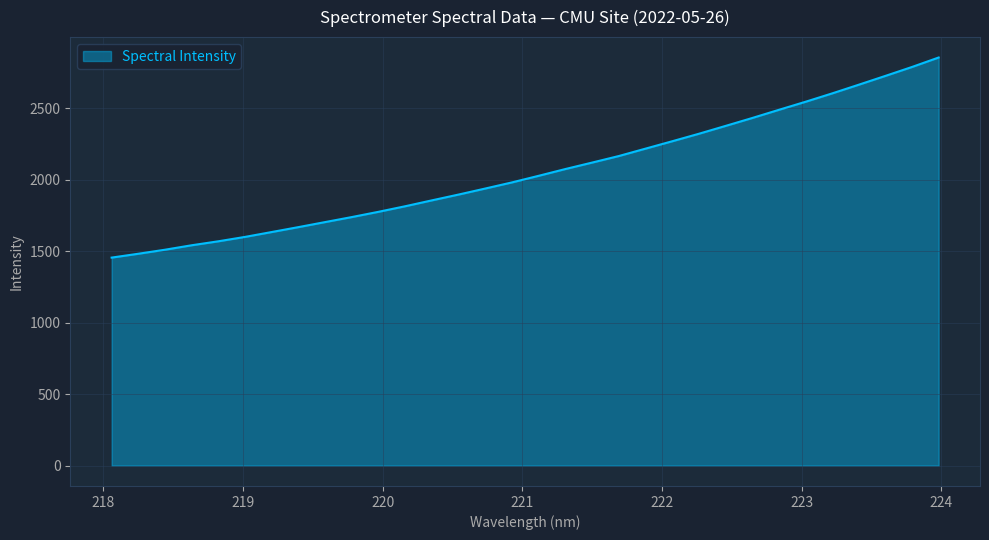

What is the difference between the maximum and minimum values?

1399.3